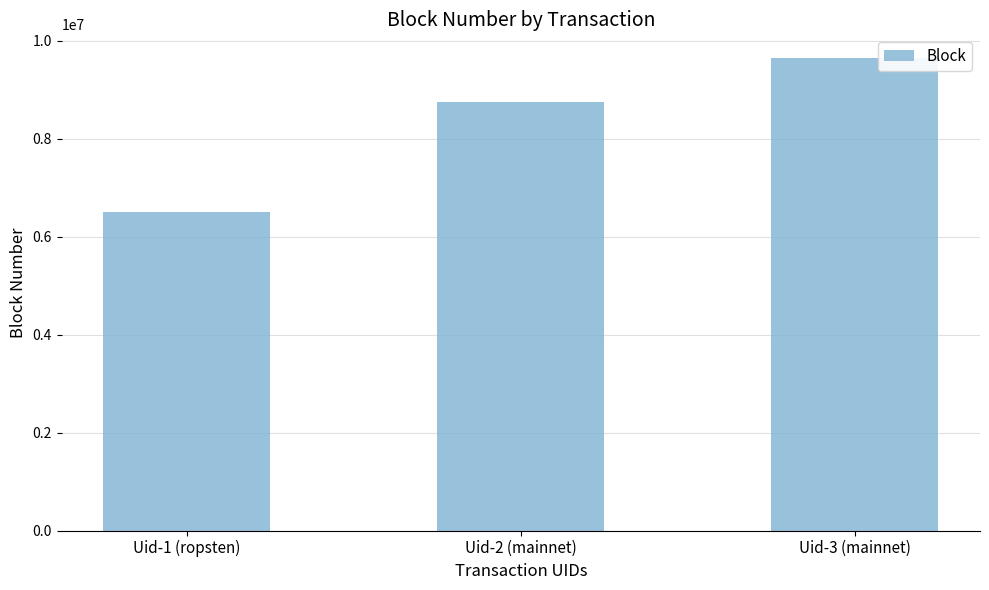

True or false: the data shows 4137300 at Uid-1 (ropsten).

False